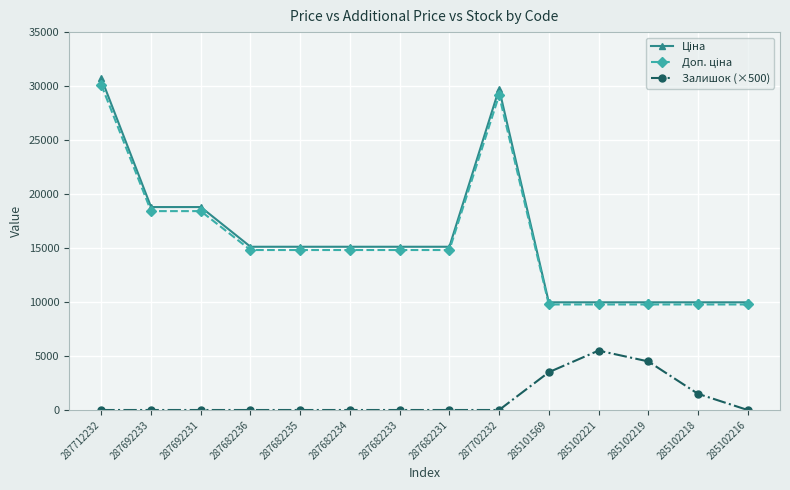

What is the total value across all series at 287692231?

37217.7